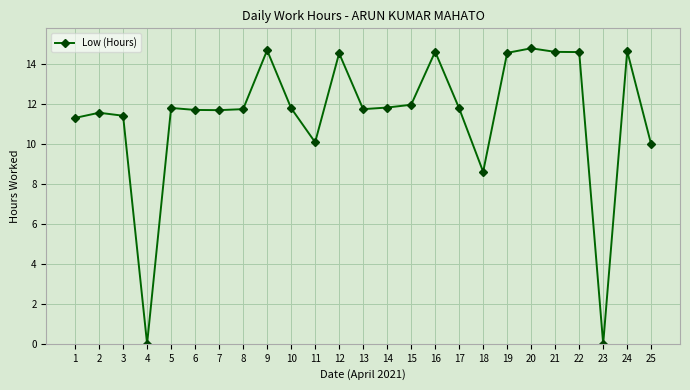

At which label is the value closest to 7?

18